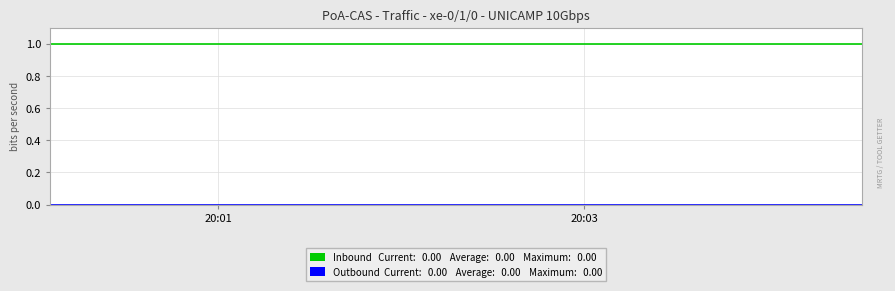

What is the greatest value displayed?

1.0